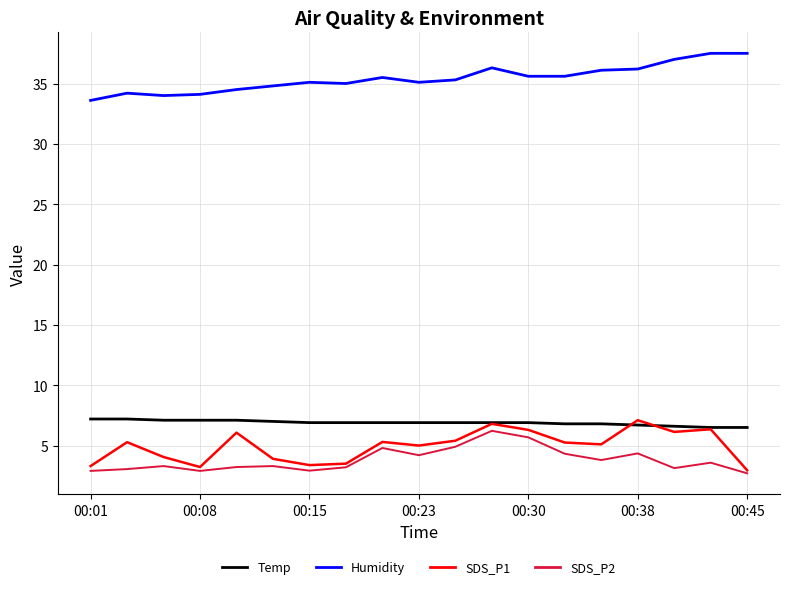

How many lines are shown in the chart?

4